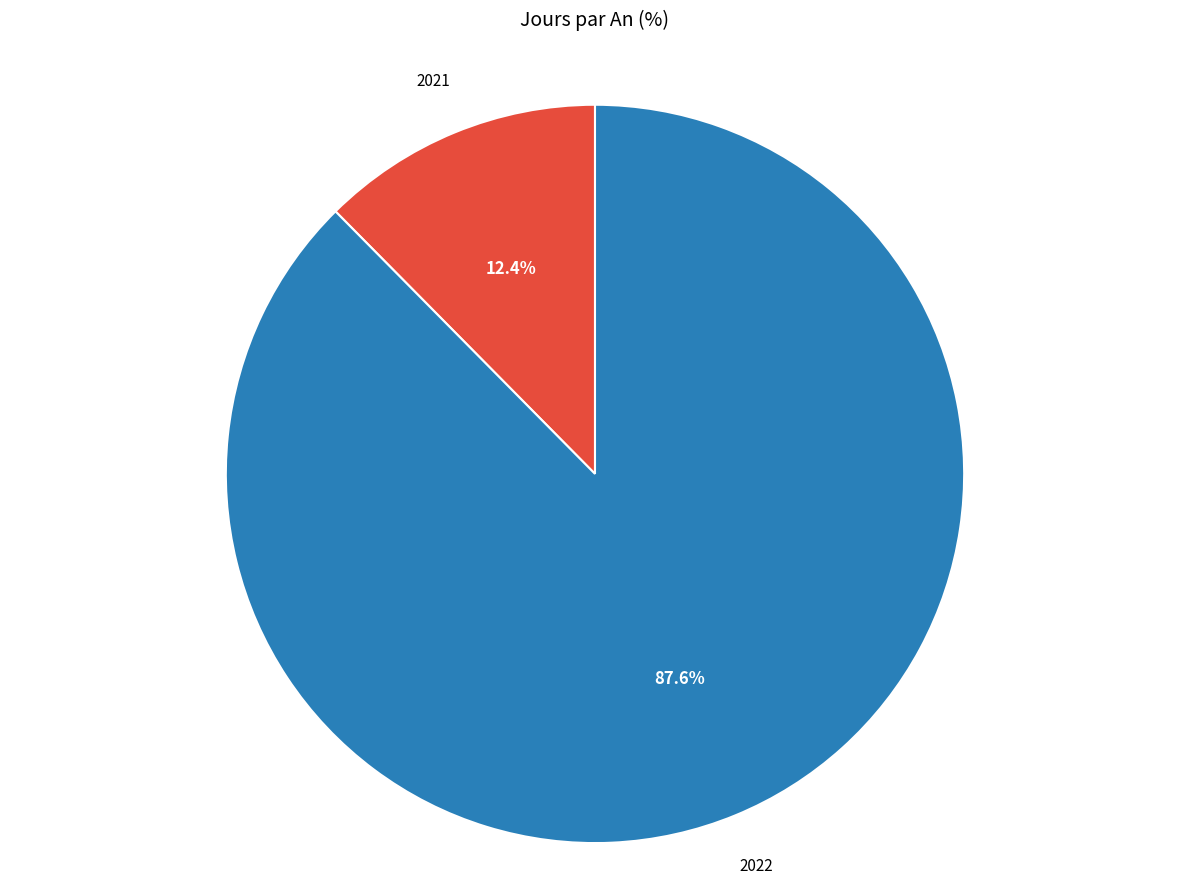

Is there a majority slice in this chart?

Yes